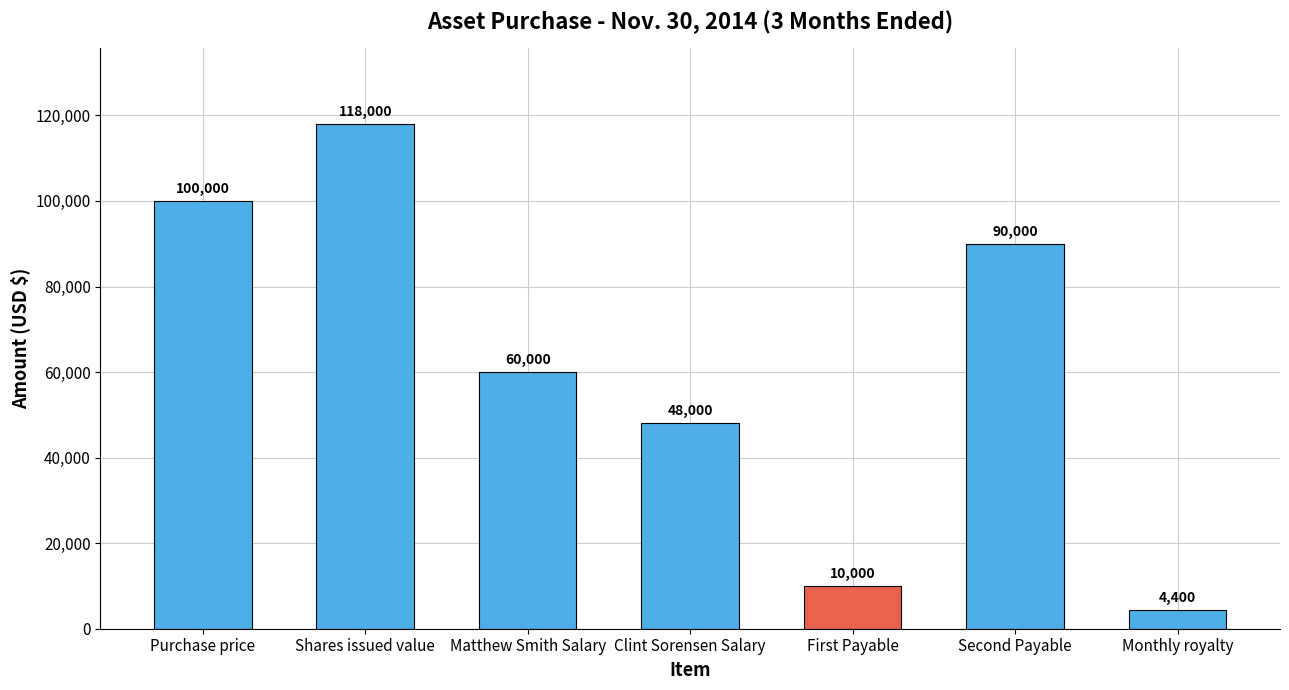

True or false: the data shows 48000 at Clint Sorensen Salary.

True